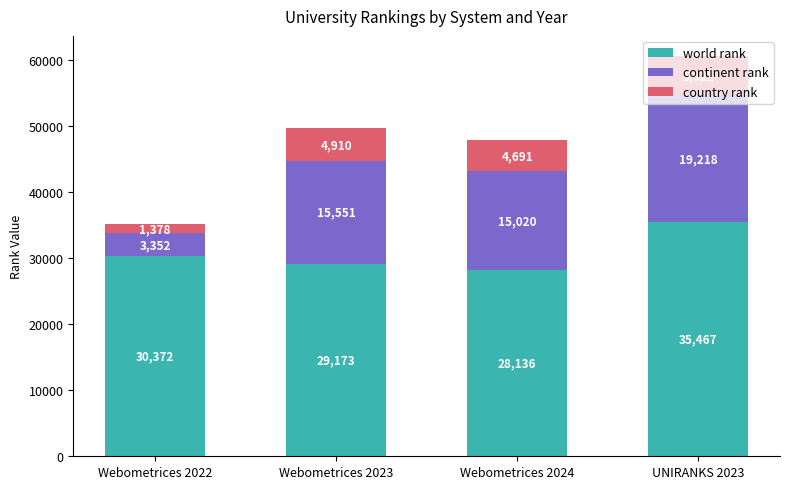

What is the total value across all series at Webometrices 2022?

35102